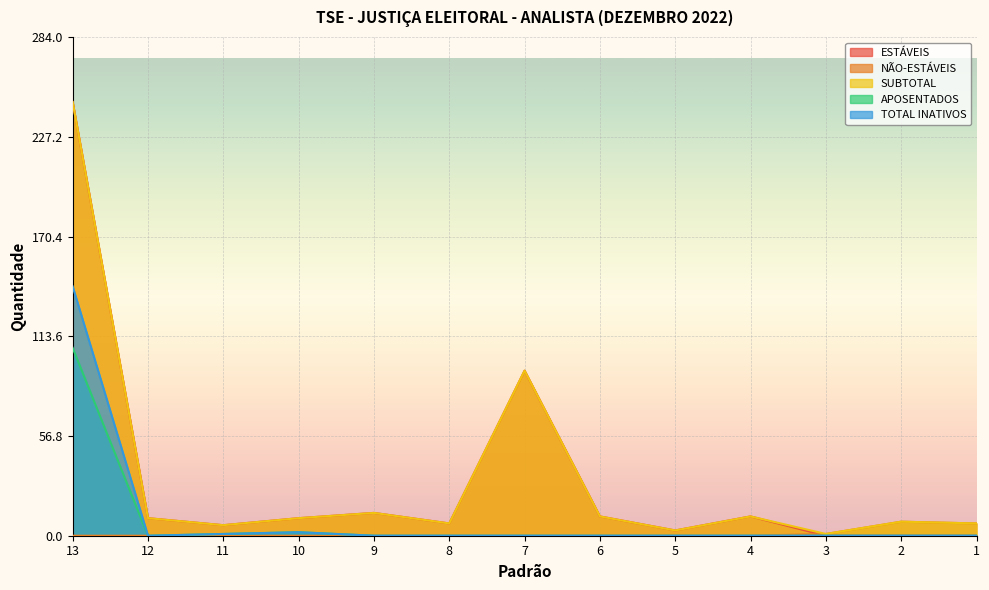

Reading left to right, extract all data points from this chart.

ESTÁVEIS: 13=247	12=10	11=6	10=10	9=13	8=7	7=94	6=11	5=3	4=11	3=0	2=0	1=0
NÃO-ESTÁVEIS: 13=0	12=0	11=0	10=0	9=0	8=0	7=0	6=0	5=0	4=0	3=1	2=8	1=7
SUBTOTAL: 13=247	12=10	11=6	10=10	9=13	8=7	7=94	6=11	5=3	4=11	3=1	2=8	1=7
APOSENTADOS: 13=107	12=0	11=1	10=2	9=0	8=0	7=0	6=0	5=0	4=0	3=0	2=0	1=0
TOTAL INATIVOS: 13=142	12=0	11=1	10=2	9=0	8=0	7=0	6=0	5=0	4=0	3=0	2=0	1=0